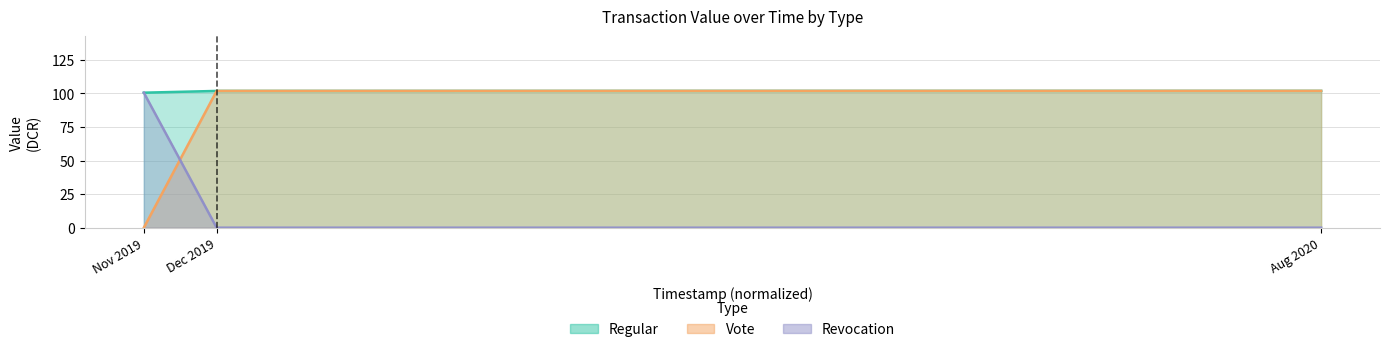

Reading left to right, extract all data points from this chart.

Regular: 100.5	101.8	101.9
Revocation: 100.5	0.0	0.0
Vote: 0.0	101.8	101.9